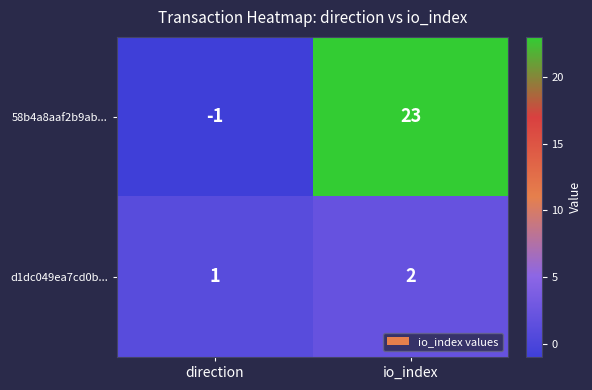

Which series has the largest total across all categories?

58b4a8aaf2b9ab...